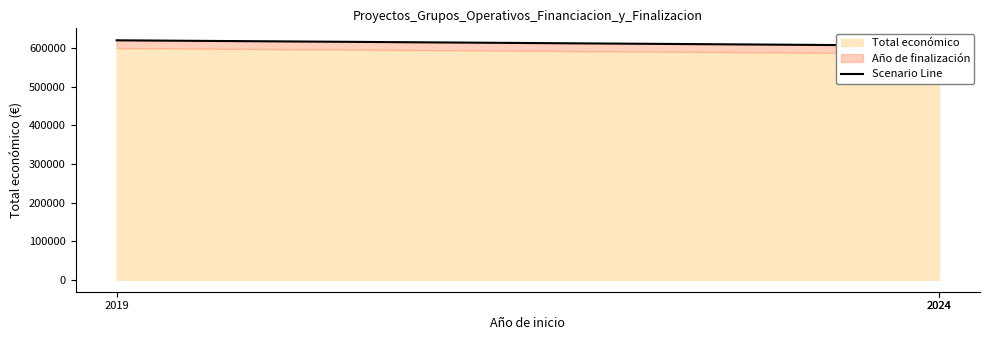

Approximately how many times larger is the value at 2024 compared to 2019?

1.0